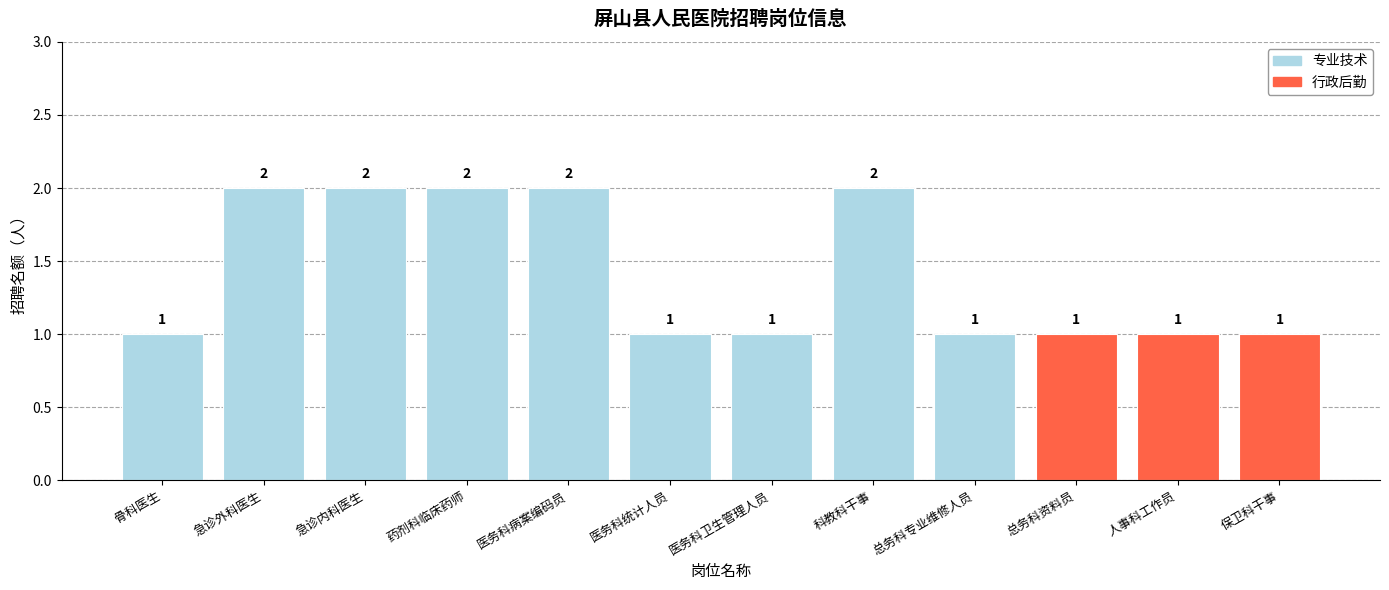

True or false: the data shows 1 at 总务科资料员.

True